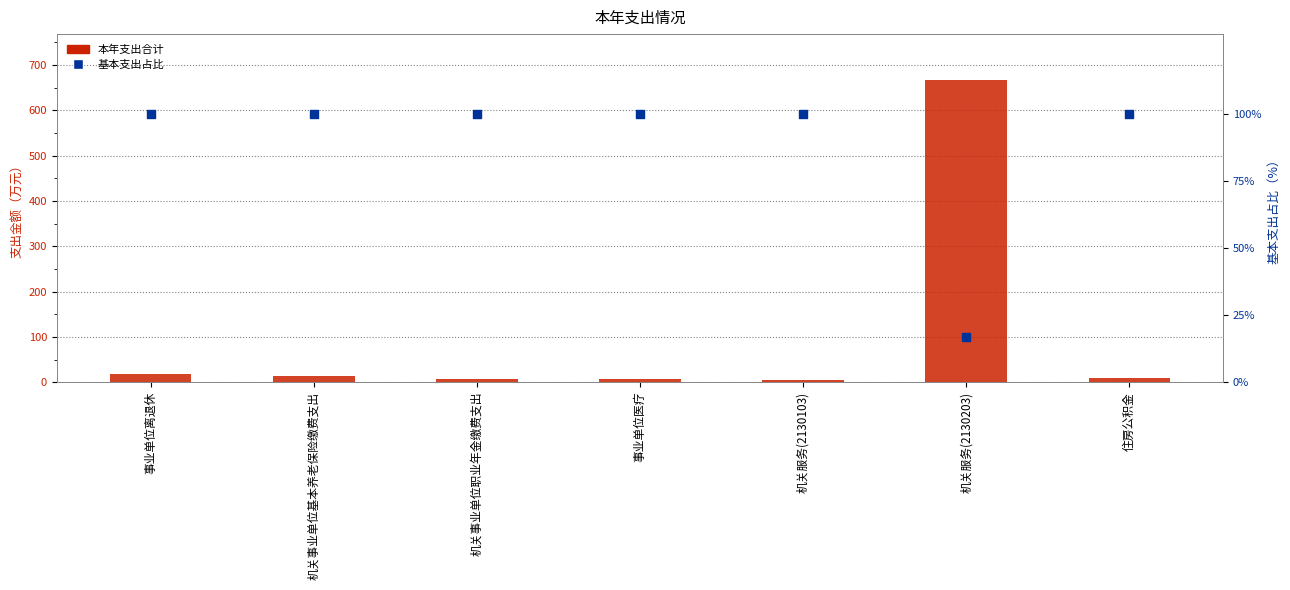

Which series reaches the minimum Y coordinate?

本年支出合计